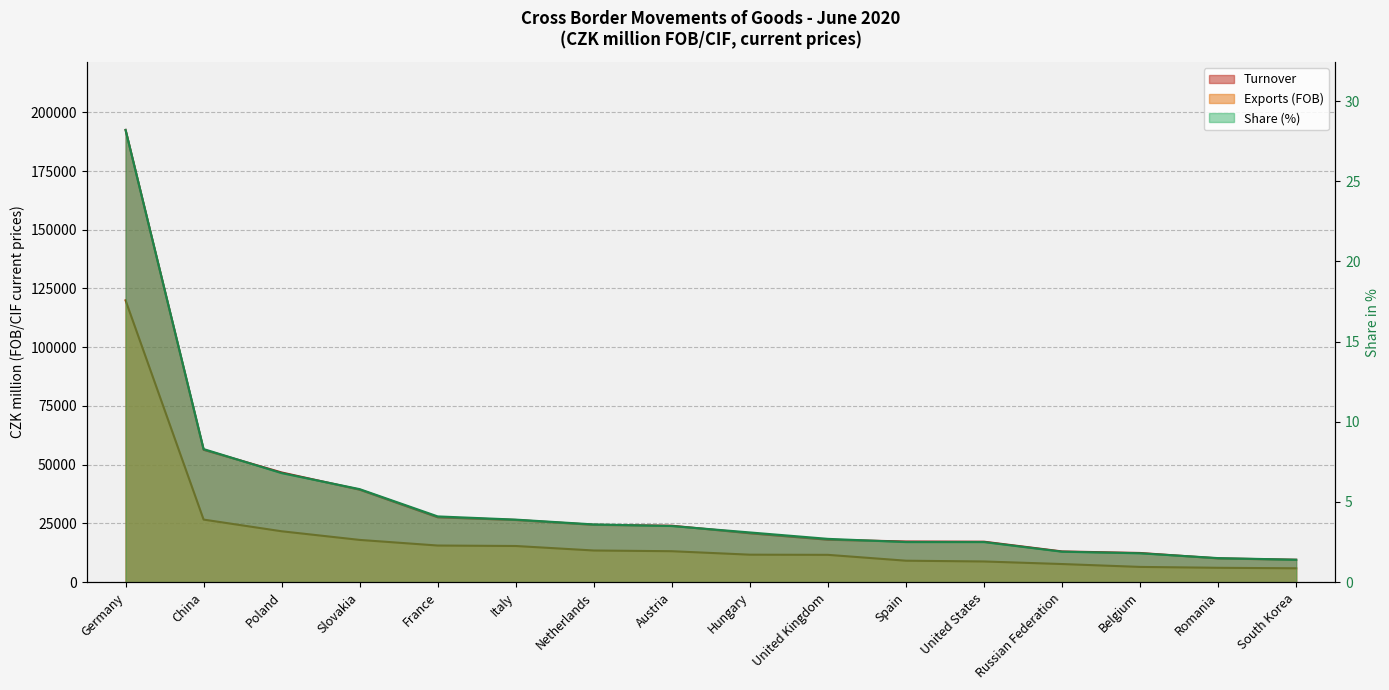

True or false: Share (%) has a value of 0.6 at Russian Federation.

False